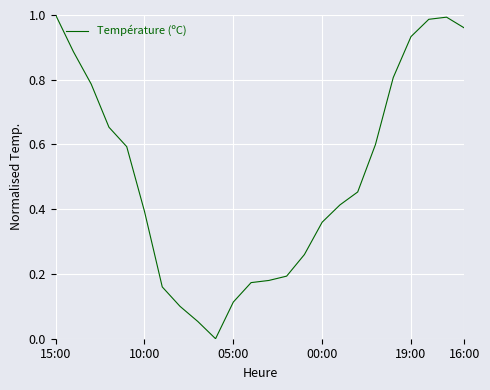

What is the difference between the second highest and second lowest values?

0.9